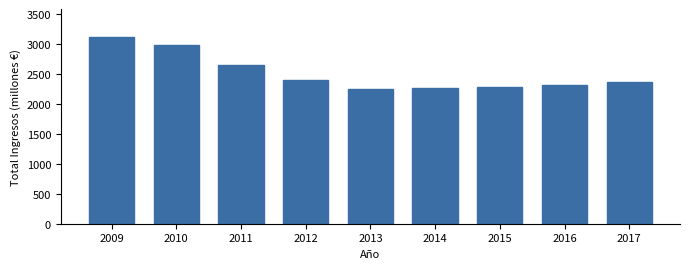

Between 2017 and 2011, which is larger?

2011